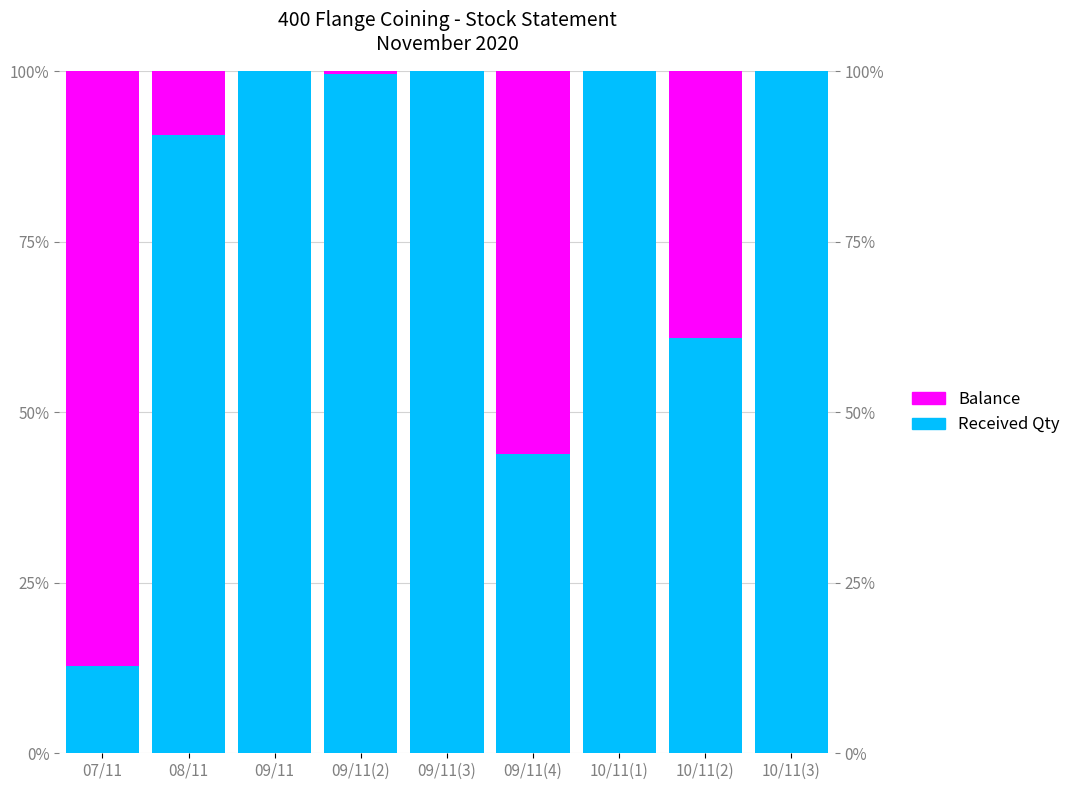

At which label does Received Qty reach its minimum?

07/11